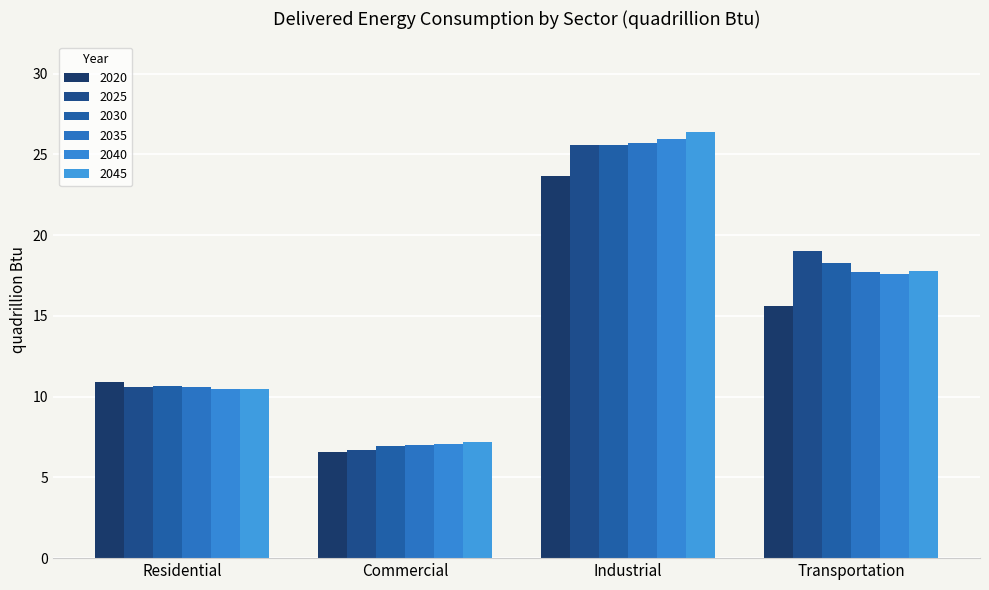

Which series has the largest range (max minus min)?

2045